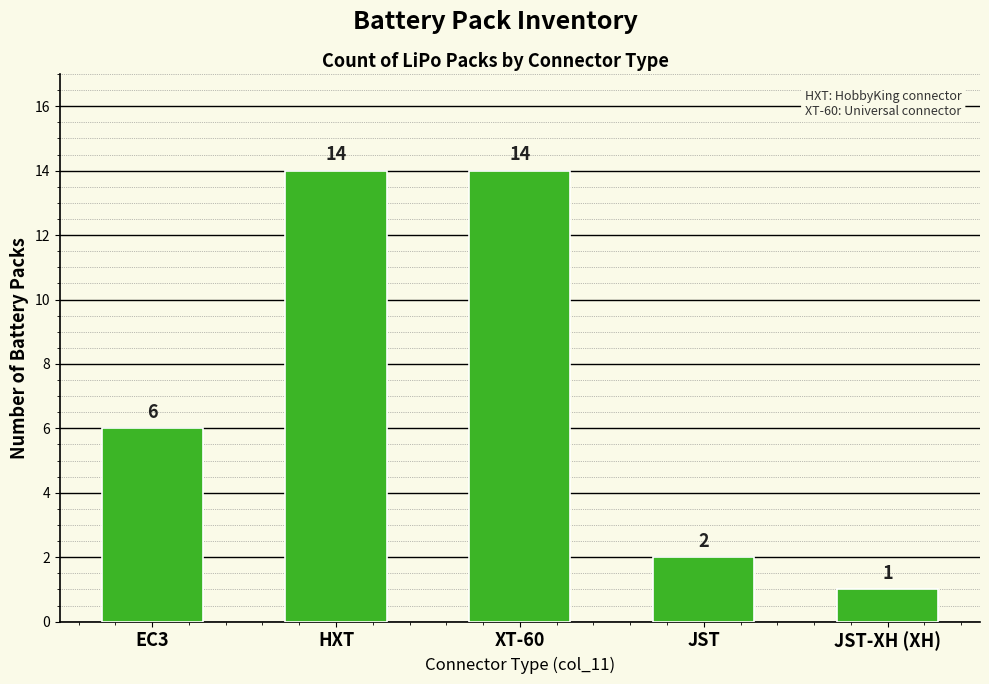

Reading left to right, what are all the values shown in this chart?

EC3=6	HXT=14	XT-60=14	JST=2	JST-XH (XH)=1